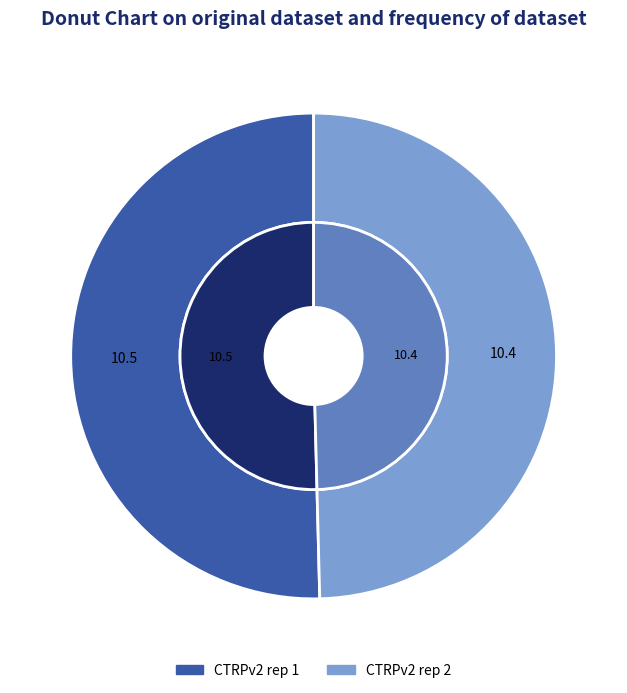

Is there any slice that represents more than half of the pie?

Yes